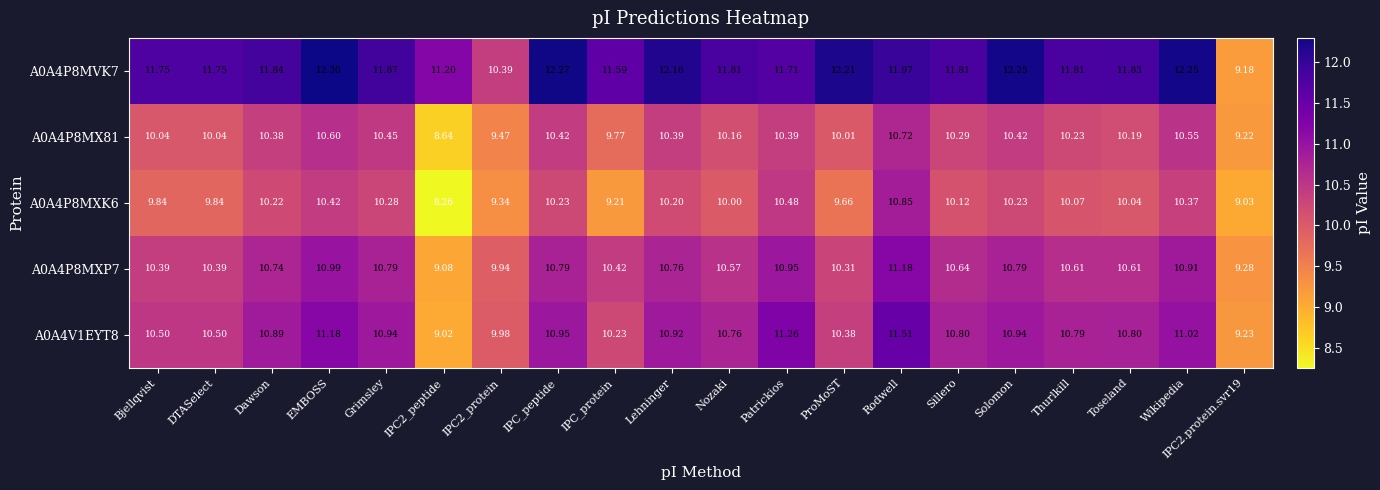

At which category does the chart reach its peak across all series?

EMBOSS